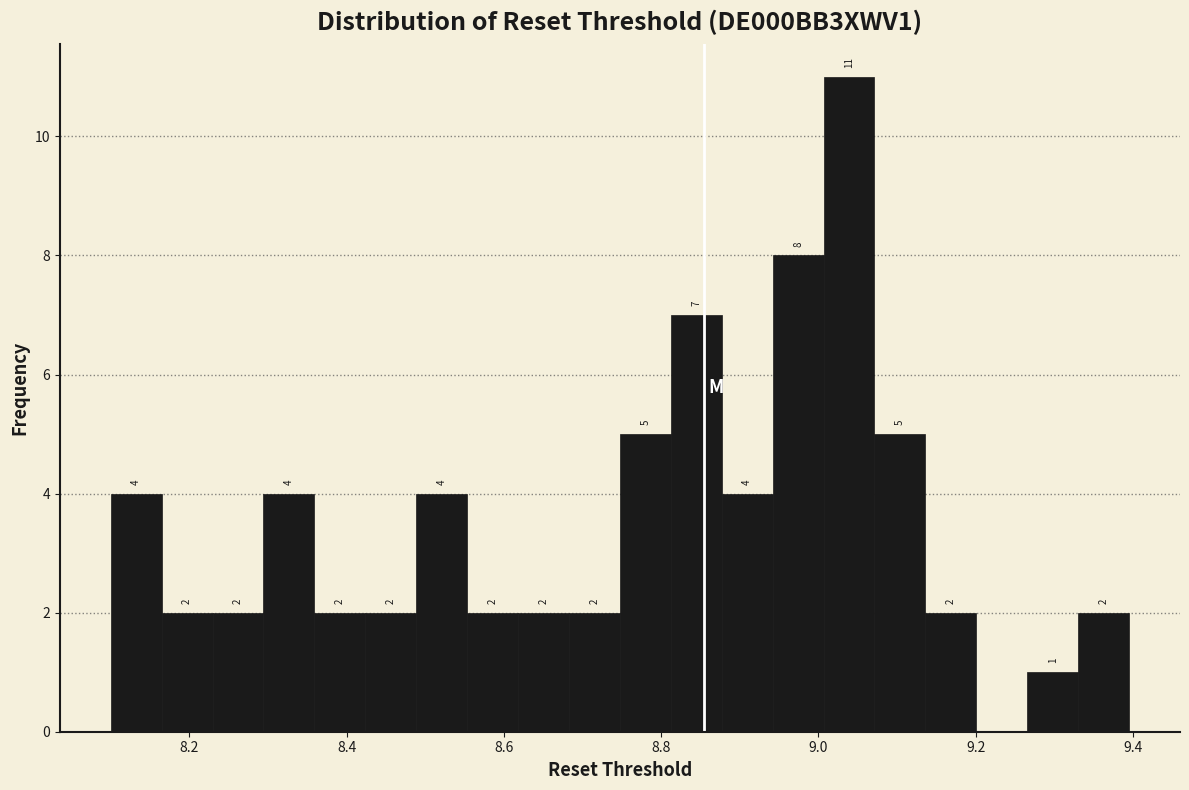

Around what value on the x-axis is the tallest bar? Give the approximate position of its centre, as read against the axis.

9.04